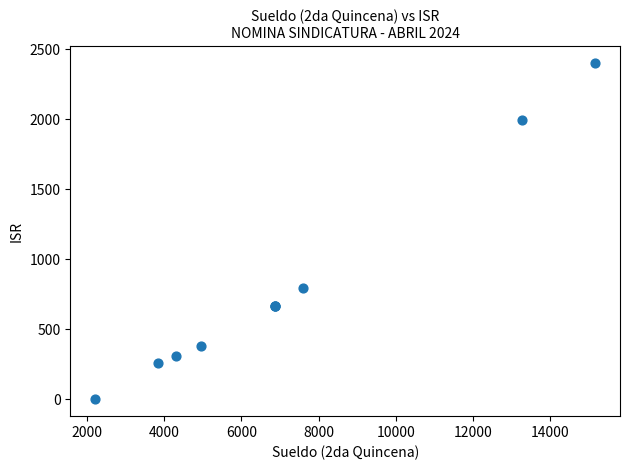

What Y value in the scatter plot is closest to 1201?

792.5